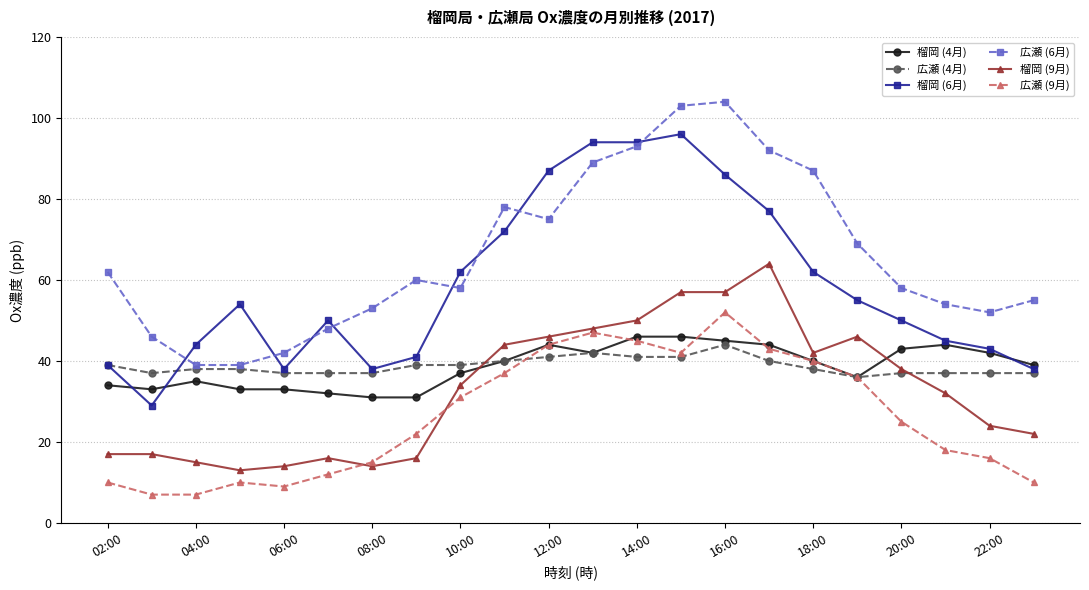

True or false: 広瀬 (9月) has more than 0 points higher than both neighbors.

True